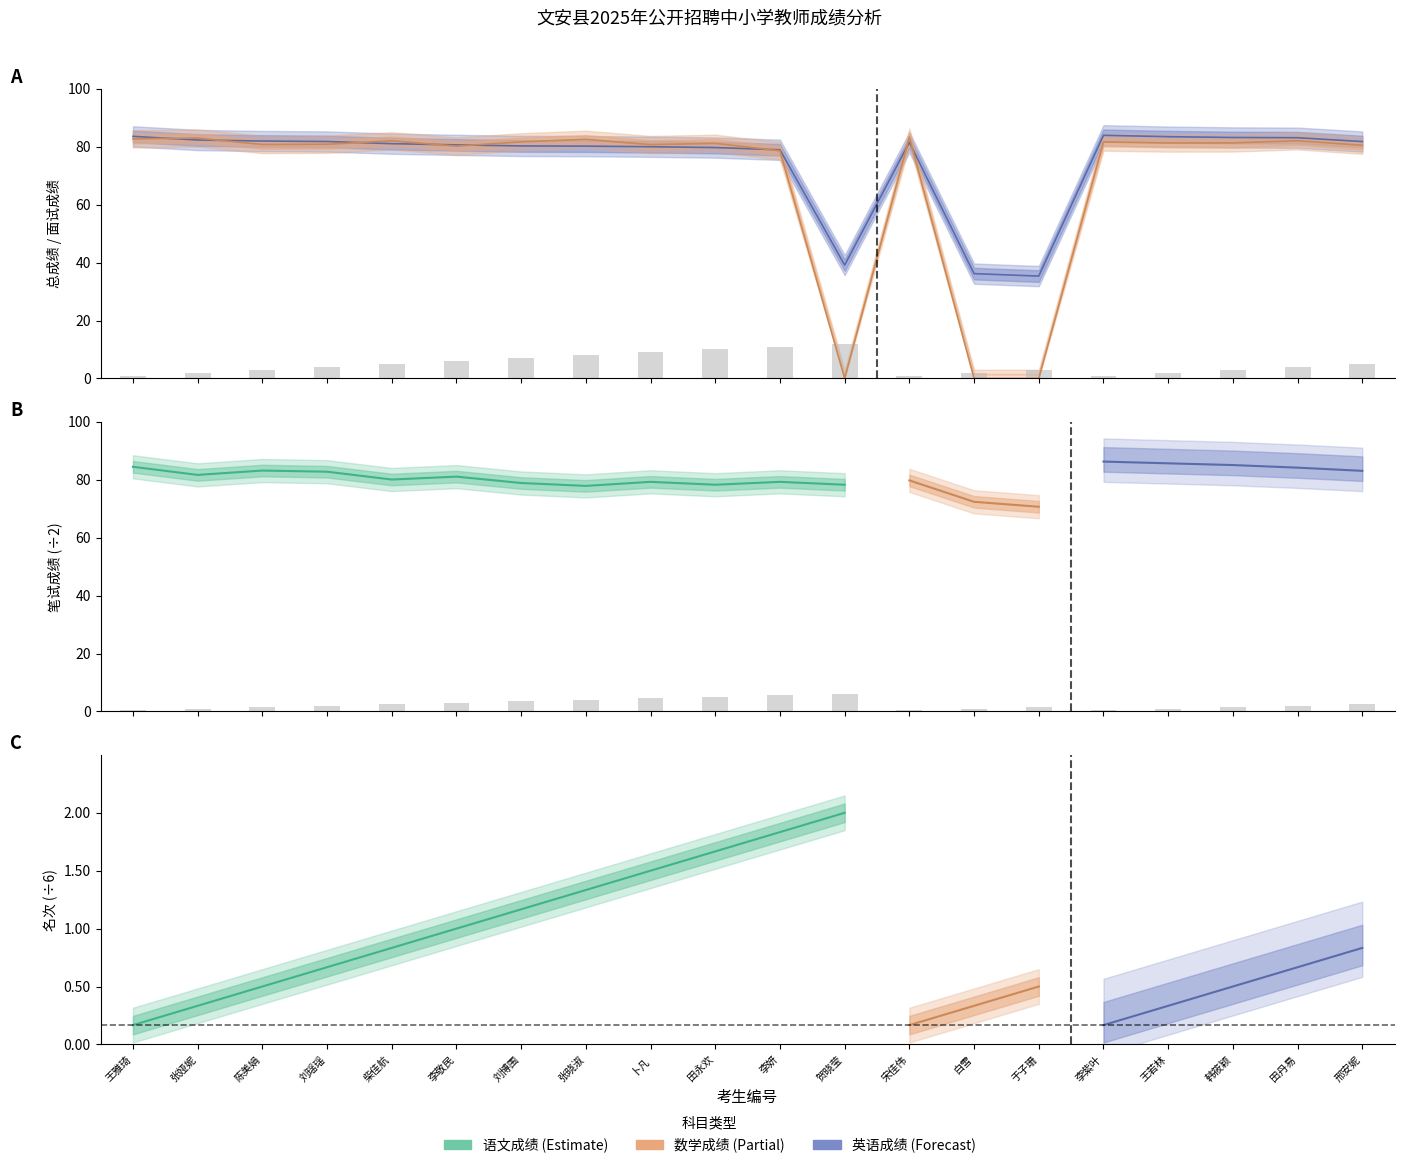

Reading left to right, transcribe all the data shown in this chart.

总成绩: 83.6	82.4	82.0	81.8	81.1	80.7	80.3	80.2	80.0	79.8	79.0	39.1	81.6	36.2	35.4	84.0	83.5	83.2	83.2	81.8
面试成绩: 82.7	83.0	80.8	80.9	82.1	80.2	81.7	82.6	80.8	81.2	78.6	0.0	83.3	0.0	0.0	81.7	81.3	81.4	82.1	80.5
名次: 1.0	2.0	3.0	4.0	5.0	6.0	7.0	8.0	9.0	10.0	11.0	12.0	1.0	2.0	3.0	1.0	2.0	3.0	4.0	5.0